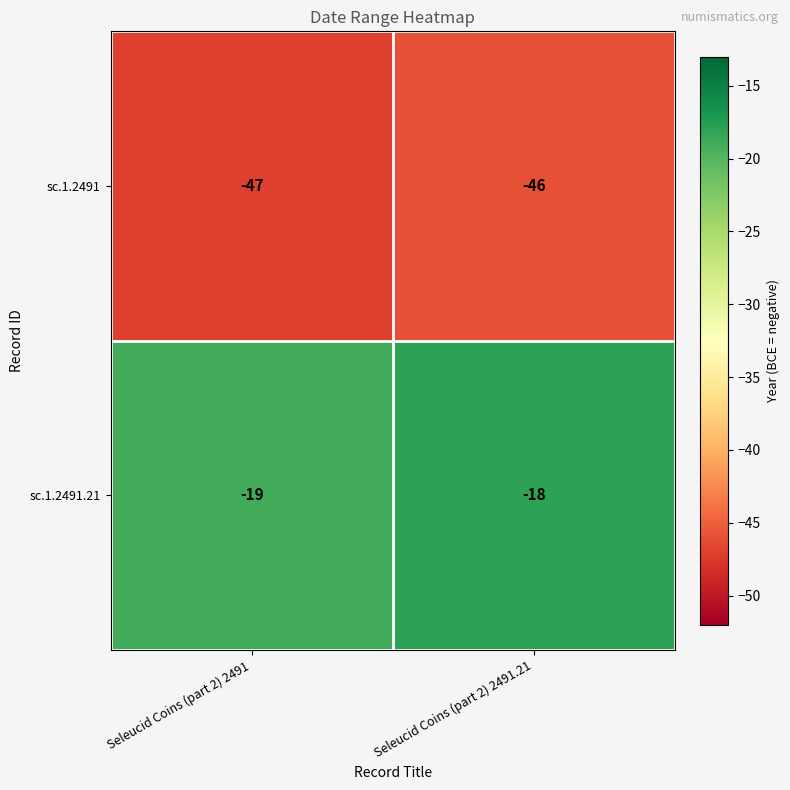

What is the smallest value displayed?

-47